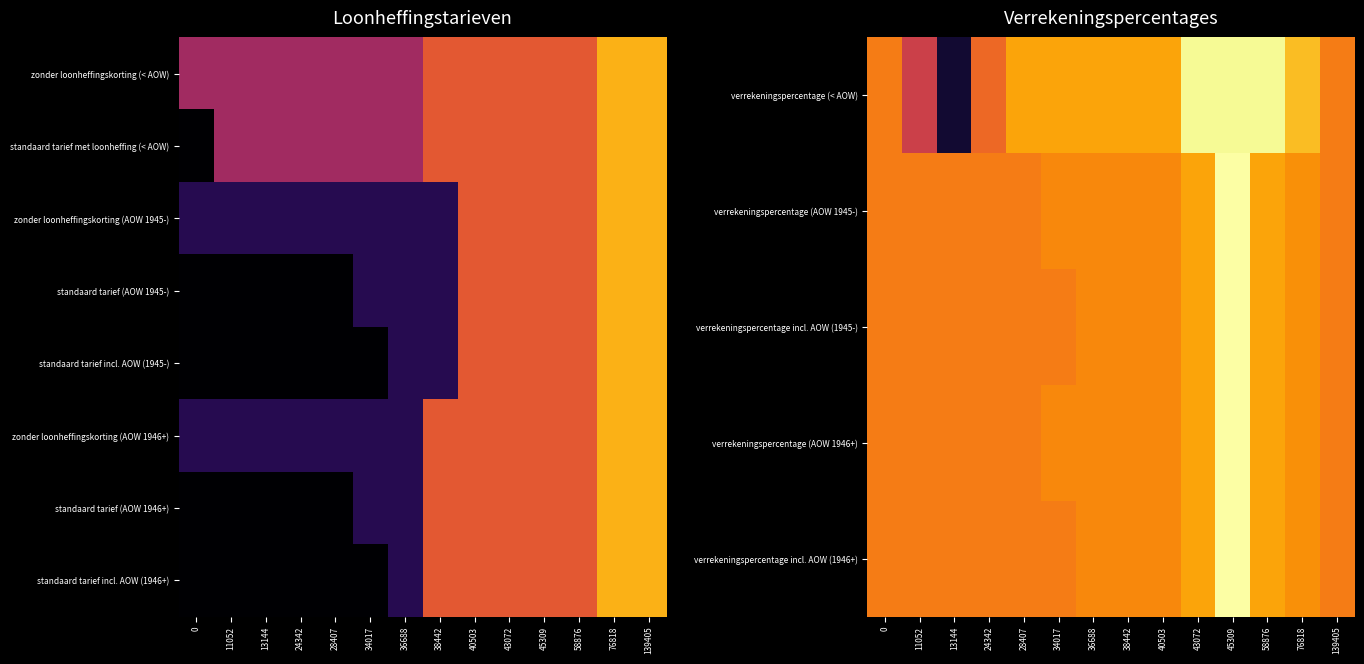

Reading left to right, extract all data points from this chart.

verrekeningspercentage (< AOW): 0=0.0	11052=-0.1	13144=-0.2	24342=-0.0	28407=0.0	34017=0.0	36688=0.0	38442=0.0	40503=0.0	43072=0.1	45309=0.1	58876=0.1	76818=0.0	139405=0.0
verrekeningspercentage (AOW 1945-): 0=0.0	11052=0.0	13144=0.0	24342=0.0	28407=0.0	34017=0.0	36688=0.0	38442=0.0	40503=0.0	43072=0.0	45309=0.1	58876=0.0	76818=0.0	139405=0.0
verrekeningspercentage incl. AOW (1945-): 0=0.0	11052=0.0	13144=0.0	24342=0.0	28407=0.0	34017=0.0	36688=0.0	38442=0.0	40503=0.0	43072=0.0	45309=0.1	58876=0.0	76818=0.0	139405=0.0
verrekeningspercentage (AOW 1946+): 0=0.0	11052=0.0	13144=0.0	24342=0.0	28407=0.0	34017=0.0	36688=0.0	38442=0.0	40503=0.0	43072=0.0	45309=0.1	58876=0.0	76818=0.0	139405=0.0
verrekeningspercentage incl. AOW (1946+): 0=0.0	11052=0.0	13144=0.0	24342=0.0	28407=0.0	34017=0.0	36688=0.0	38442=0.0	40503=0.0	43072=0.0	45309=0.1	58876=0.0	76818=0.0	139405=0.0
zonder loonheffingskorting (AOW 1946+): 0=0.1	11052=0.1	13144=0.1	24342=0.1	28407=0.1	34017=0.1	36688=0.1	38442=0.4	40503=0.4	43072=0.4	45309=0.4	58876=0.4	76818=0.5	139405=0.5
standaard tarief (AOW 1946+): 0=0.0	11052=0.0	13144=0.0	24342=0.0	28407=0.0	34017=0.1	36688=0.1	38442=0.4	40503=0.4	43072=0.4	45309=0.4	58876=0.4	76818=0.5	139405=0.5
standaard tarief incl. AOW (1946+): 0=0.0	11052=0.0	13144=0.0	24342=0.0	28407=0.0	34017=0.0	36688=0.1	38442=0.4	40503=0.4	43072=0.4	45309=0.4	58876=0.4	76818=0.5	139405=0.5